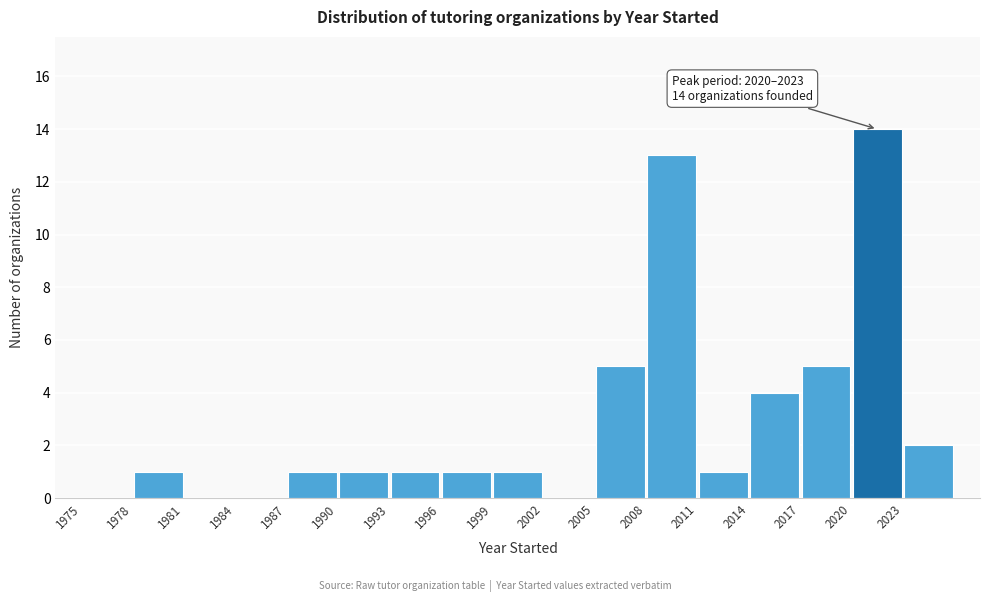

Which range on the x-axis has the tallest bar?

2020 to 2023